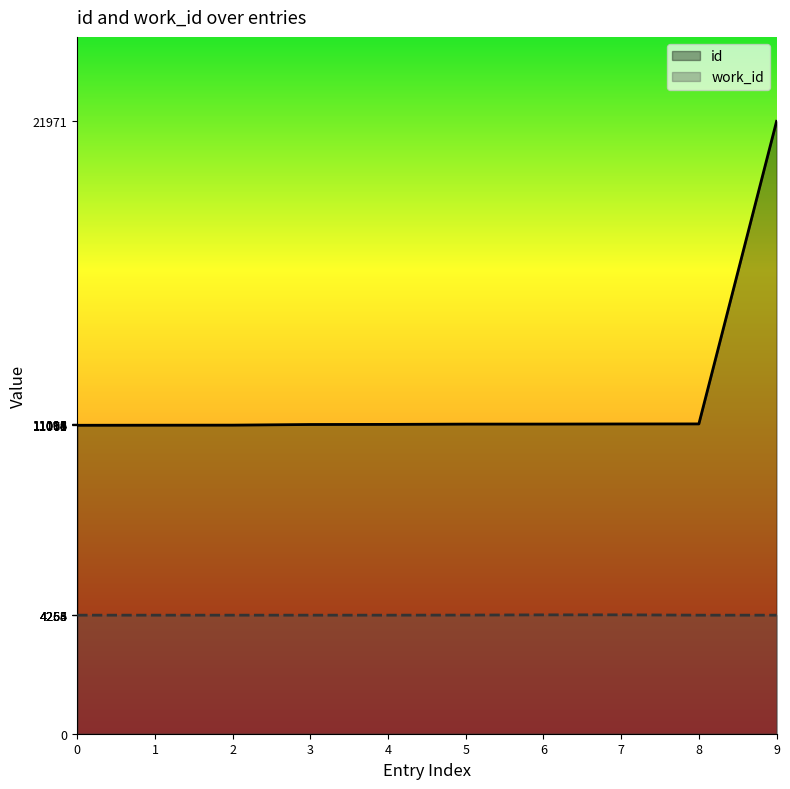

Rank the series by their average value, from lowest to highest.

work_id, id